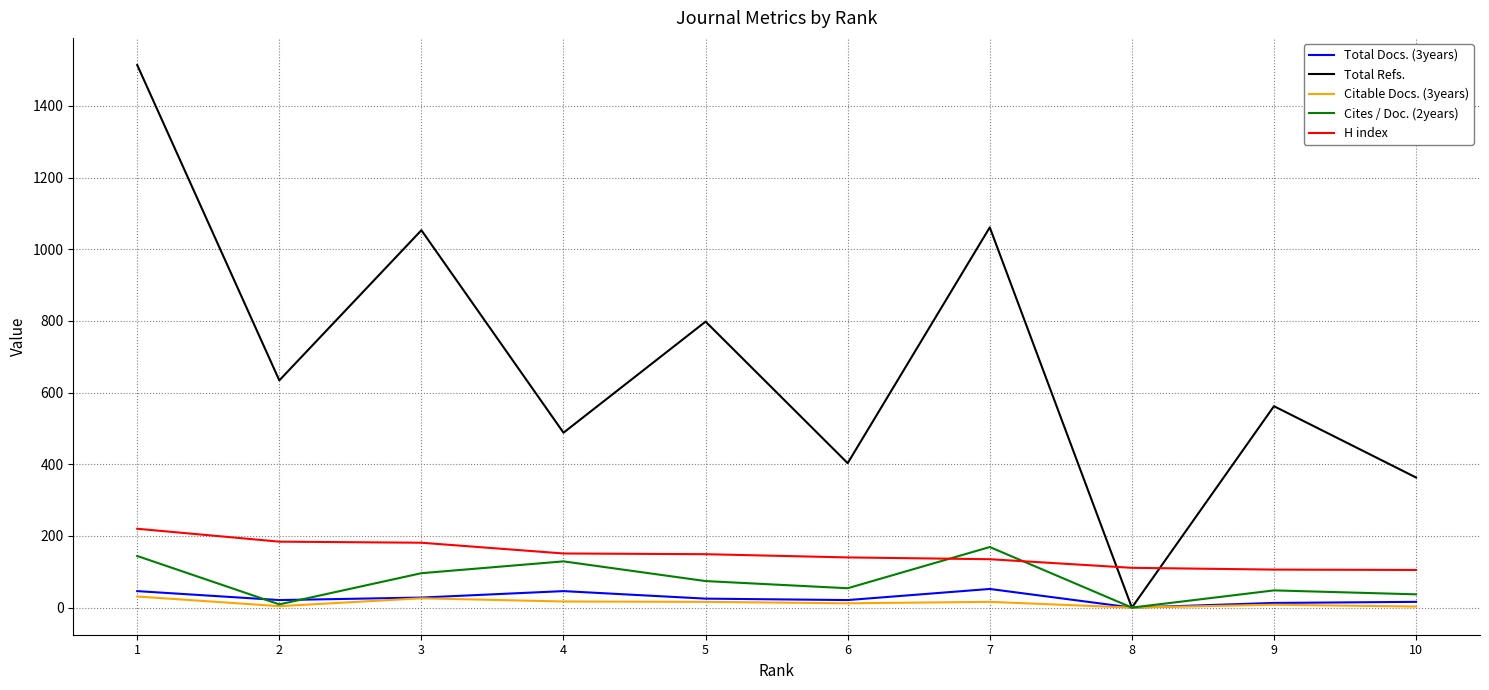

What is the difference between the second highest and second lowest values in the Total Docs. (3years) series?

33